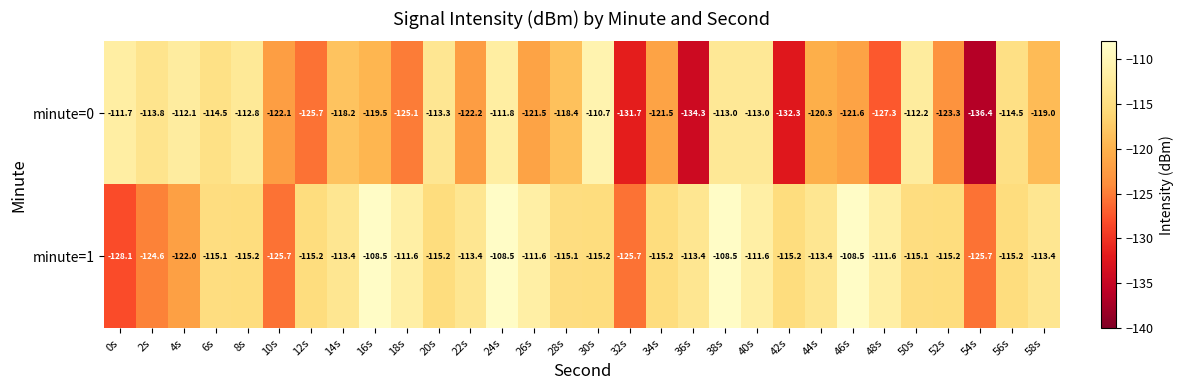

What is the minimum value shown in the chart?

-136.4